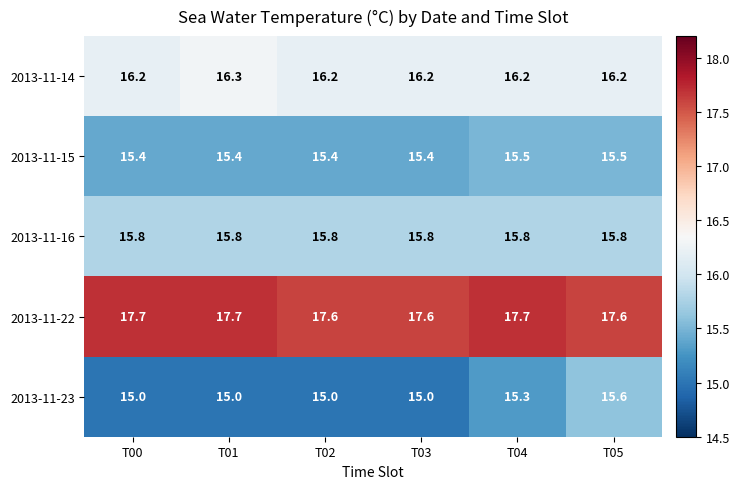

What is the approximate value of 2013-11-15 at T05?

15.5